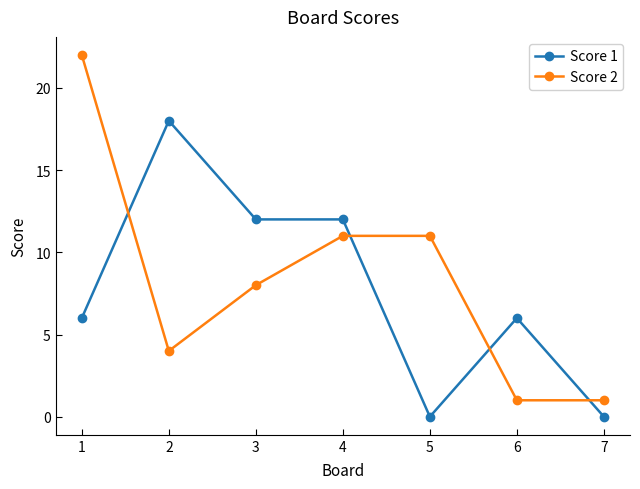

Rank the series by their maximum value, from lowest to highest.

Score 1, Score 2